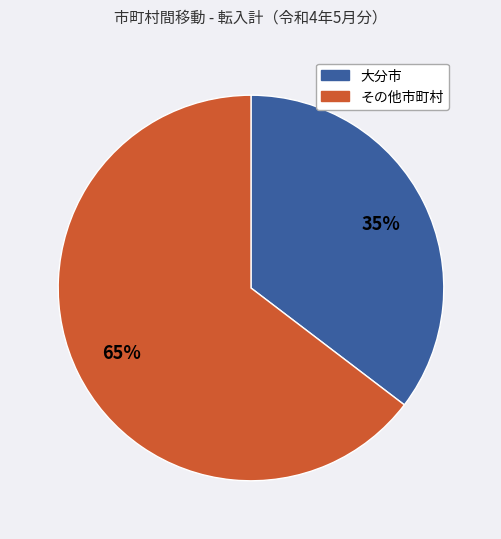

Is there any slice that represents more than half of the pie?

Yes